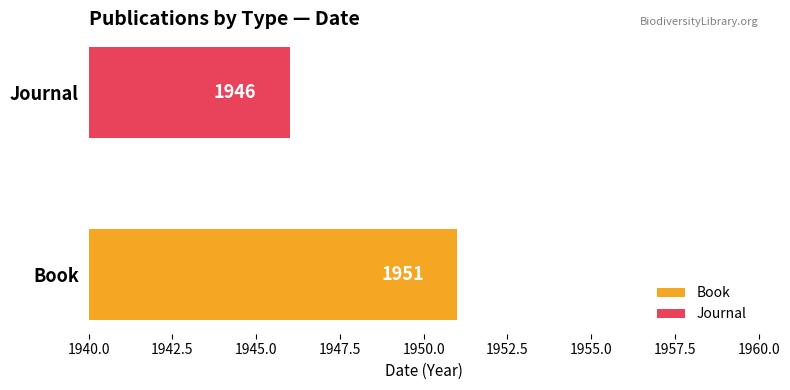

Which series has the widest spread of values?

Book